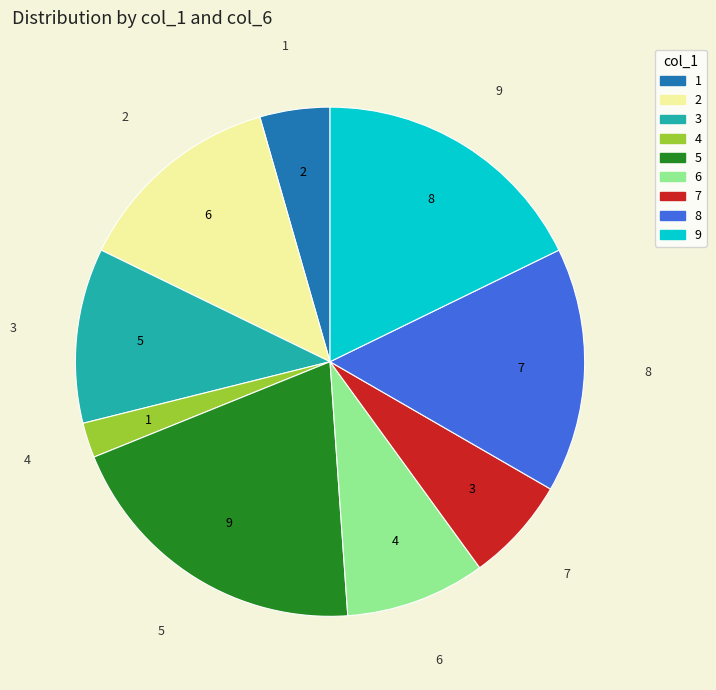

Rank the categories by value from lowest to highest.

4, 1, 7, 6, 3, 2, 8, 9, 5